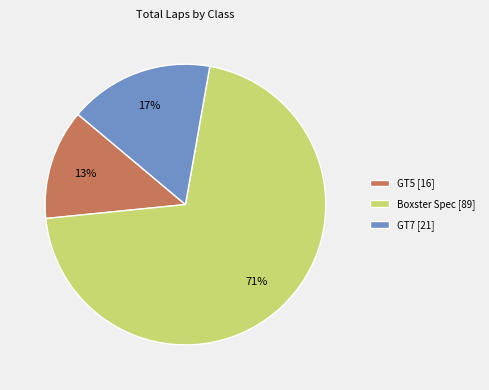

Is the sum of GT5 [16] and Boxster Spec [89] greater than half?

Yes